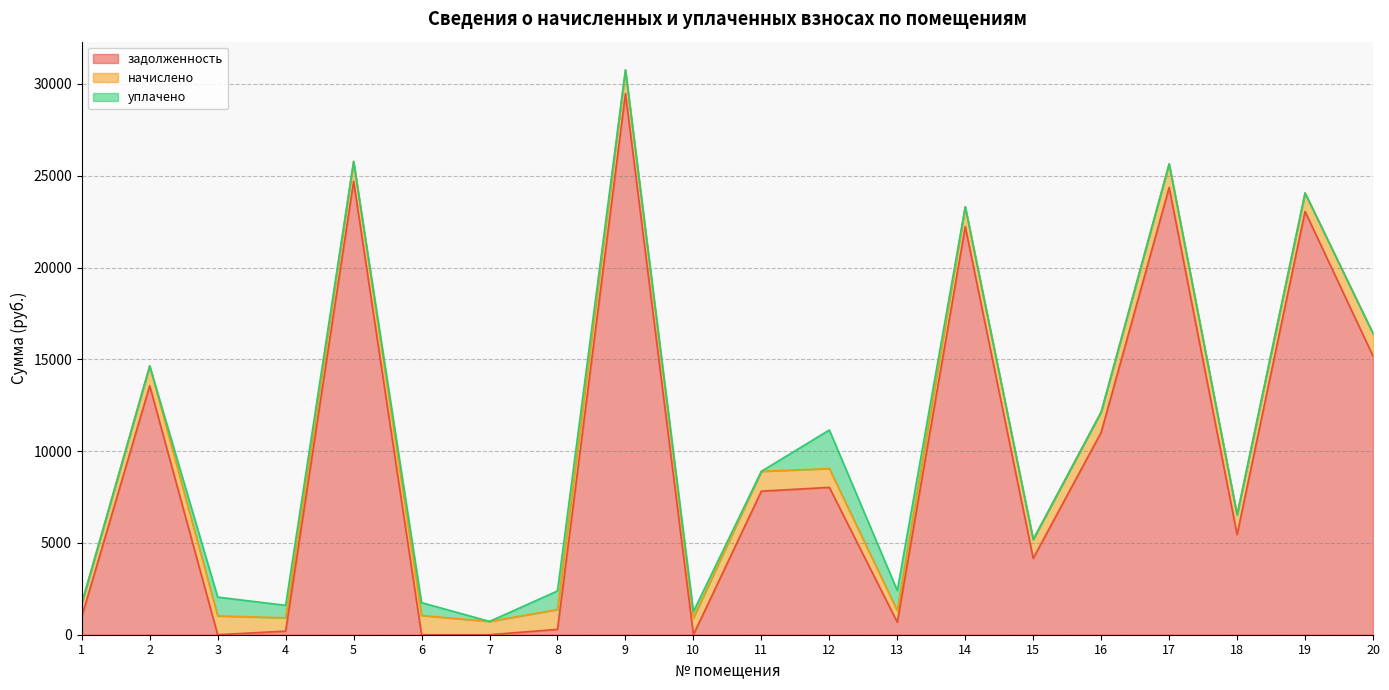

Reading left to right, transcribe all the data shown in this chart.

задолженность: 983.1	13561.9	0.1	196.3	24699.6	0.0	0.0	292.8	29474.9	0.0	7819.6	8025.5	681.2	22228.0	4163.2	11025.9	24360.2	5451.9	23053.0	15182.4
начислено: 724.8	1080.0	1024.8	724.8	1080.0	1048.8	724.8	1080.0	1288.8	914.4	1080.0	1024.8	628.8	1080.0	1024.8	1106.4	1281.6	1080.0	1008.0	1226.4
уплачено: 0.0	0.0	1024.3	679.5	0.0	698.7	0.0	1012.8	0.0	350.2	0.0	2100.0	1100.4	0.0	0.0	0.0	0.0	0.0	0.0	0.0